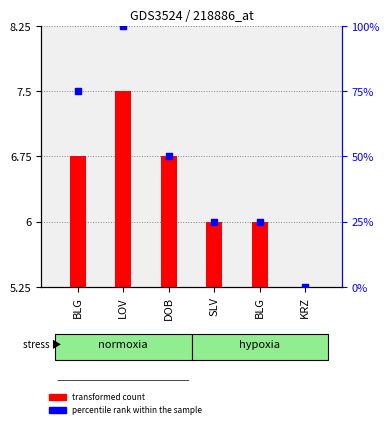

At how many categories does at least one series exceed 44?

3